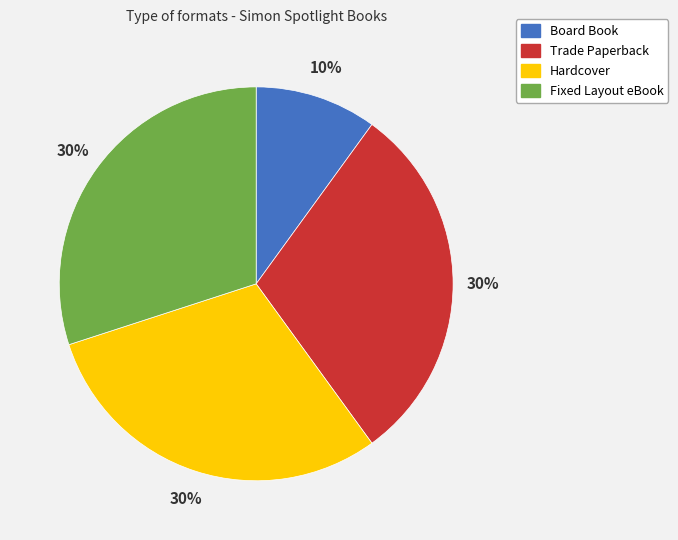

Approximately how many times larger is the value at Board Book compared to Fixed Layout eBook?

0.3